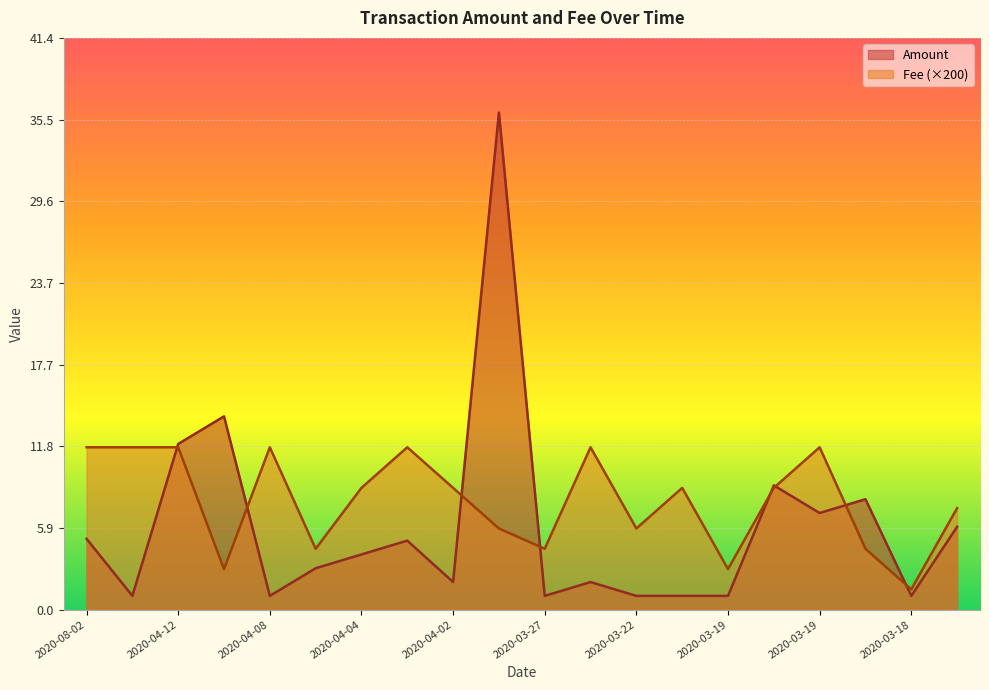

Which category has the lowest value across all series?

2020-04-14